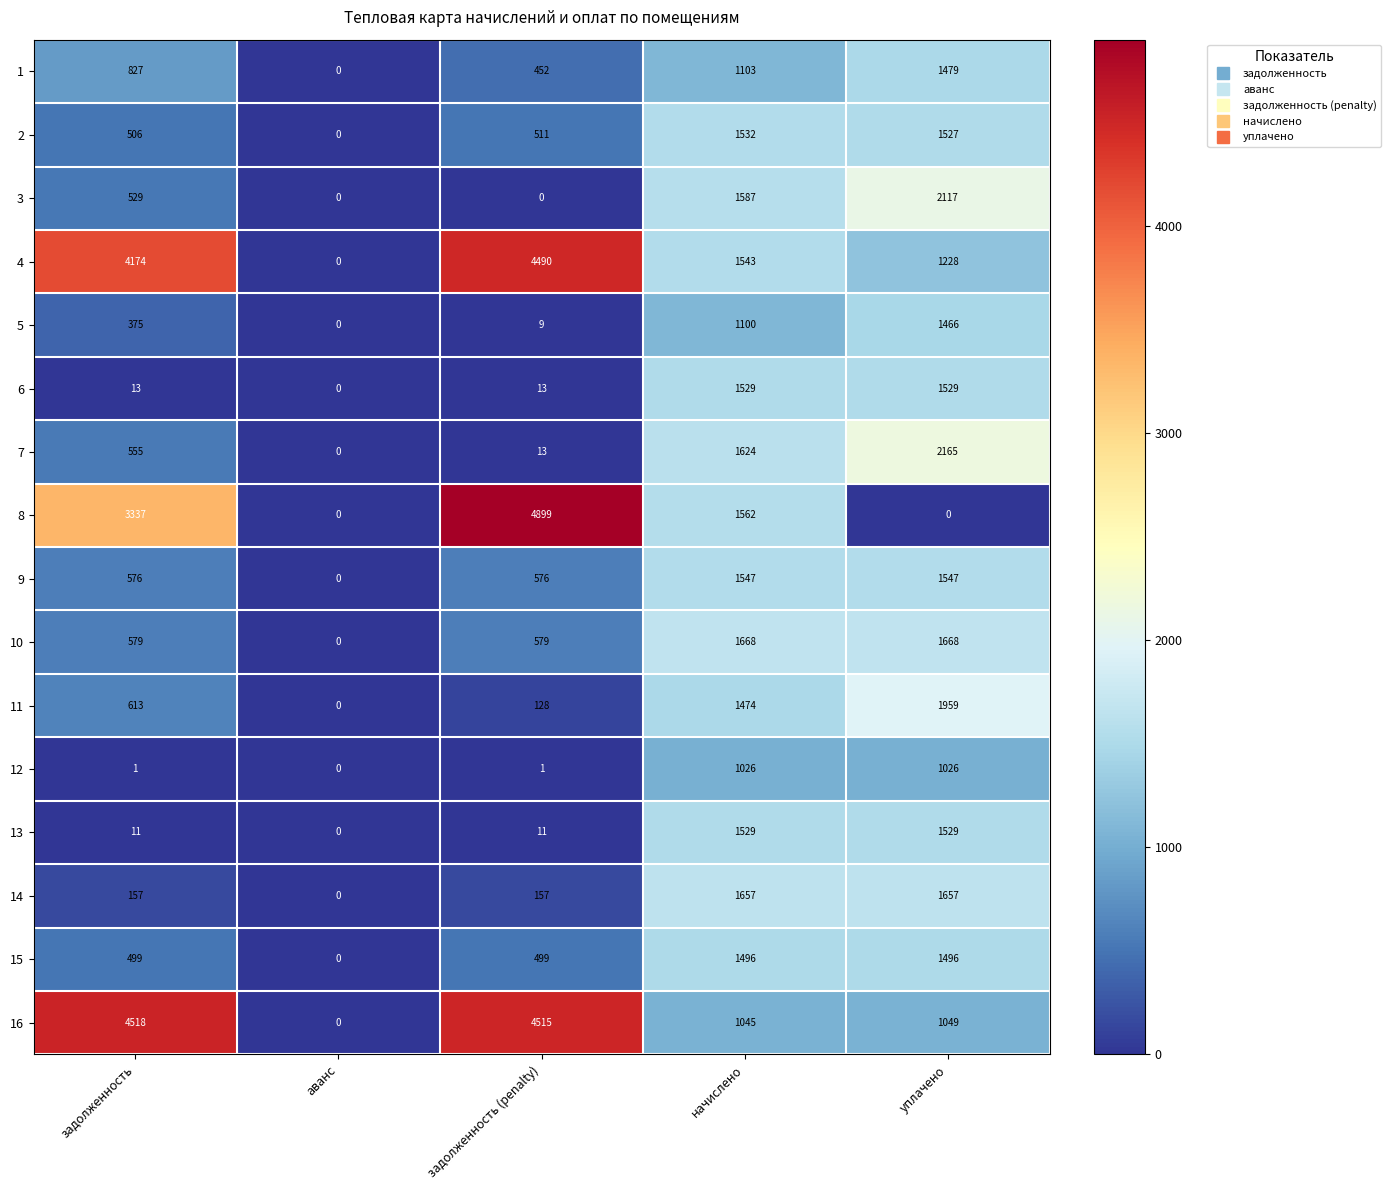

Which series has the widest spread of values?

8